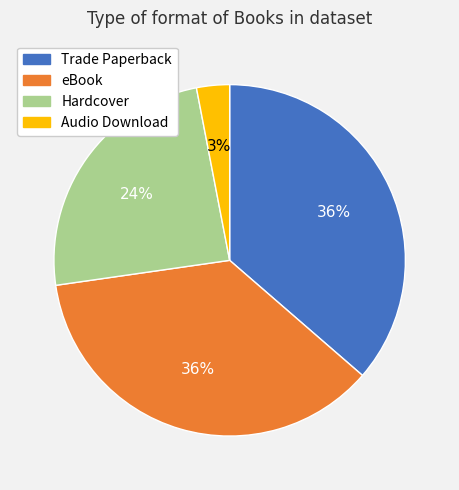

What percentage is the Audio Download slice, to the nearest percent?

3%